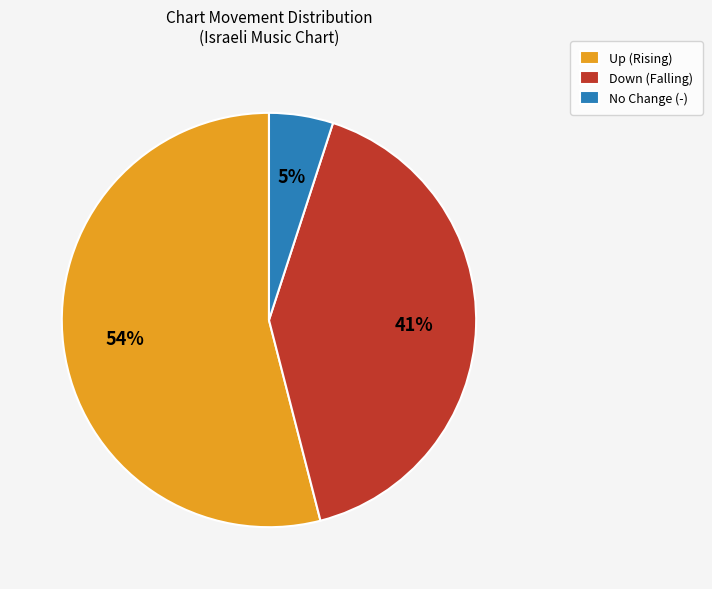

Does No Change (-) represent more than half of the total?

No